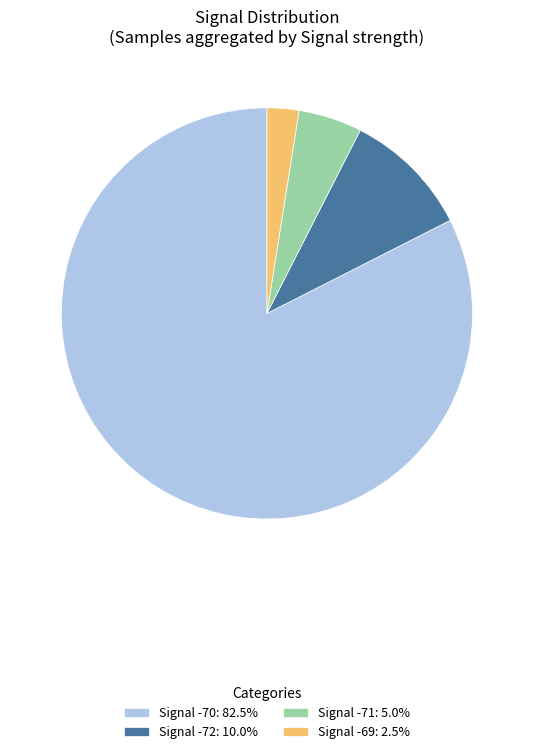

Is the sum of Signal -71: 5.0% and Signal -72: 10.0% greater than half?

No